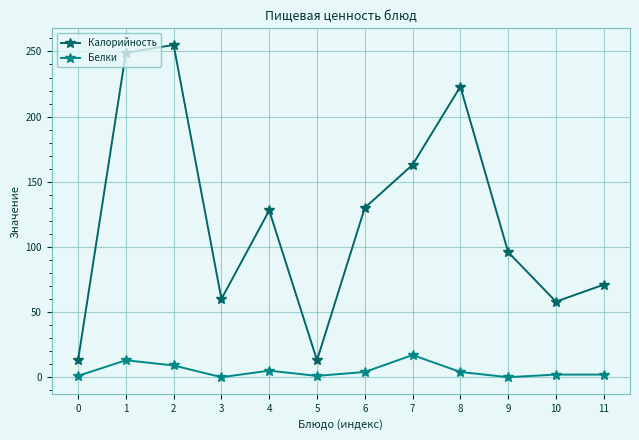

Between 3 and 4, which series saw the biggest shift?

Калорийность